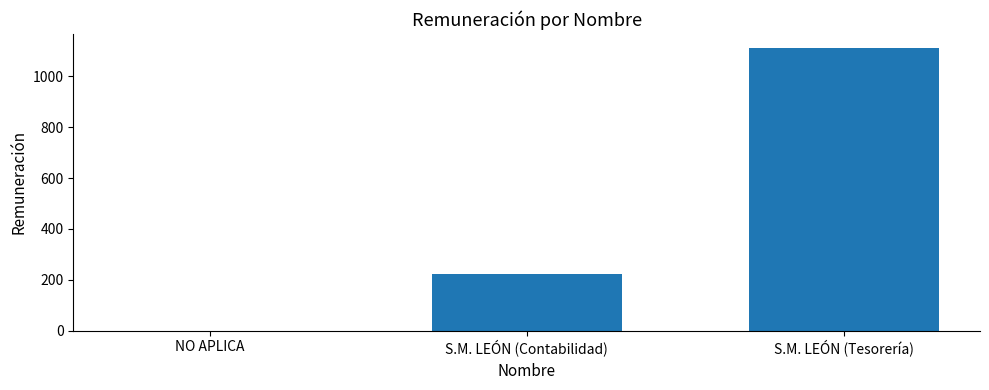

Which label corresponds to the largest value in the chart?

S.M. LEÓN (Tesorería)